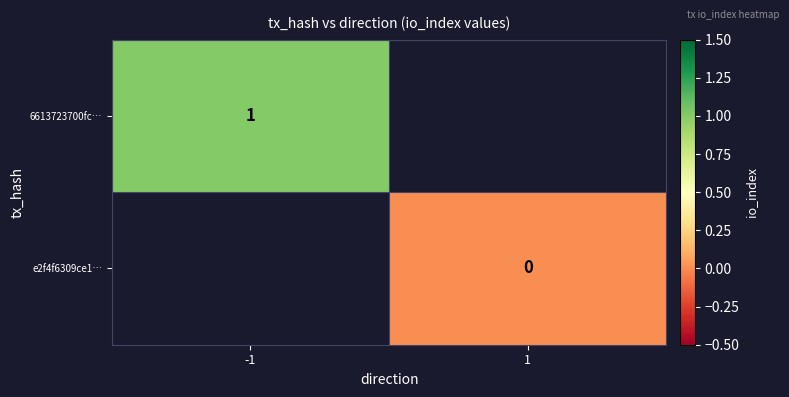

True or false: 6613723700fc… has a value of 1 at -1.

True